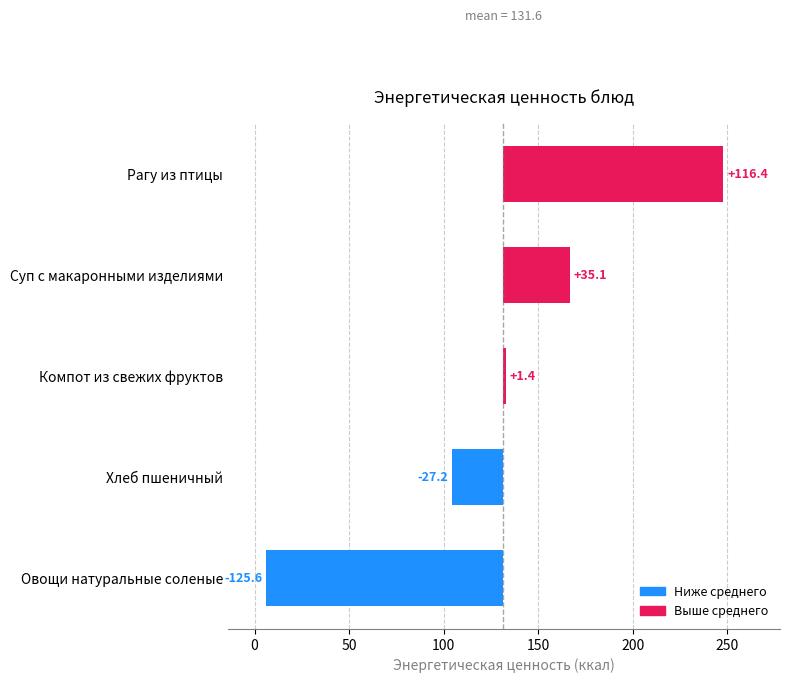

What is the difference between the maximum and minimum values?

242.0